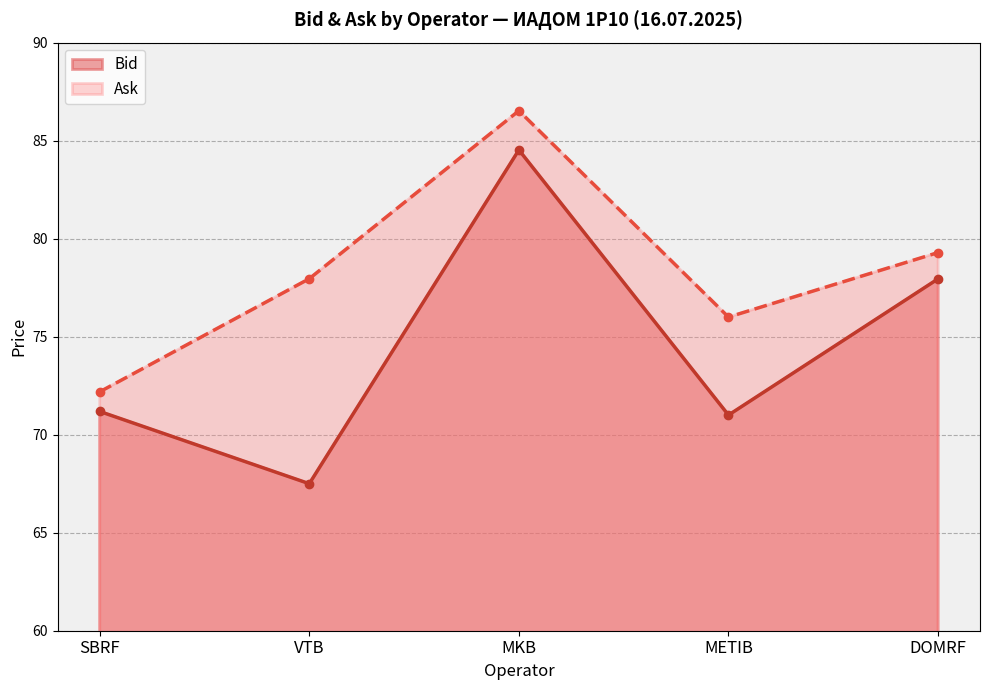

Where does the Bid series first go above 71?

SBRF